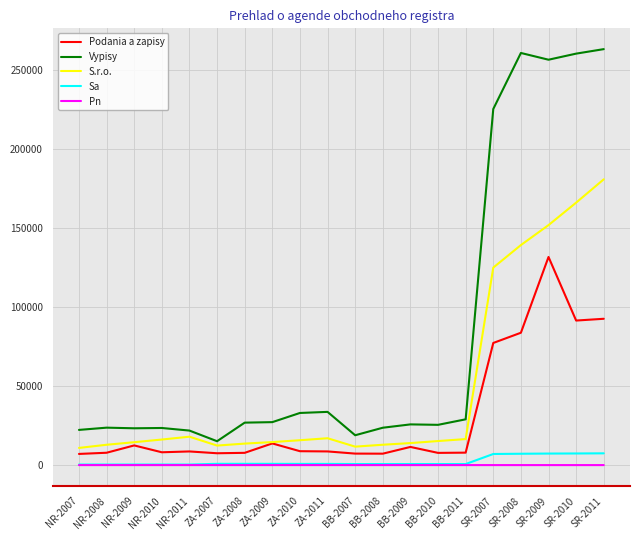

The Vypisy series shows 36530 at NR-2008. True or false?

False